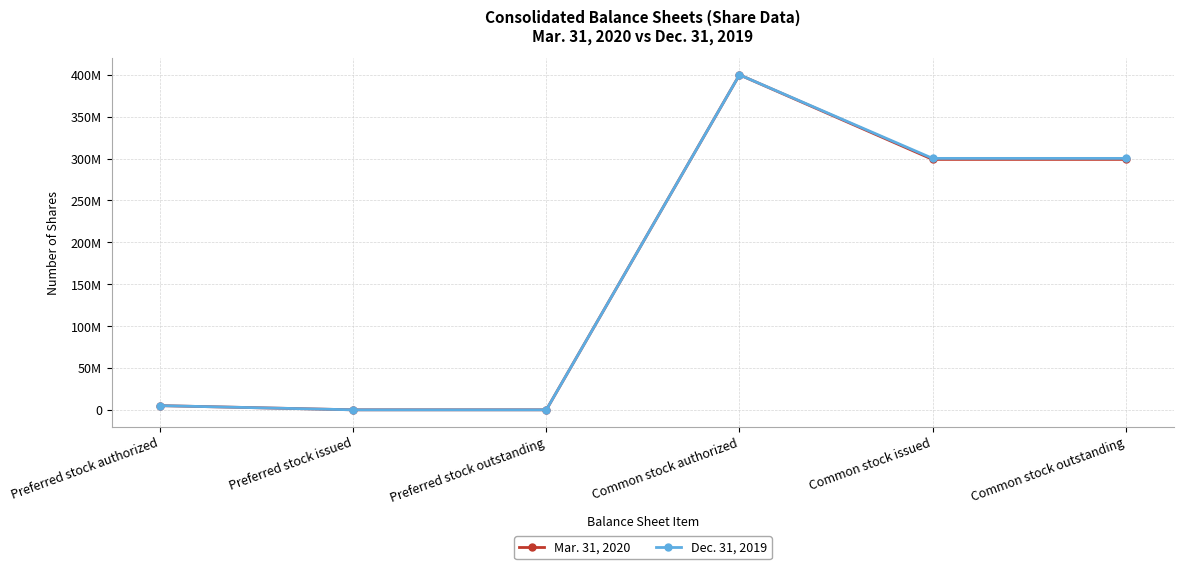

What are all the series names shown in the legend?

Mar. 31, 2020, Dec. 31, 2019